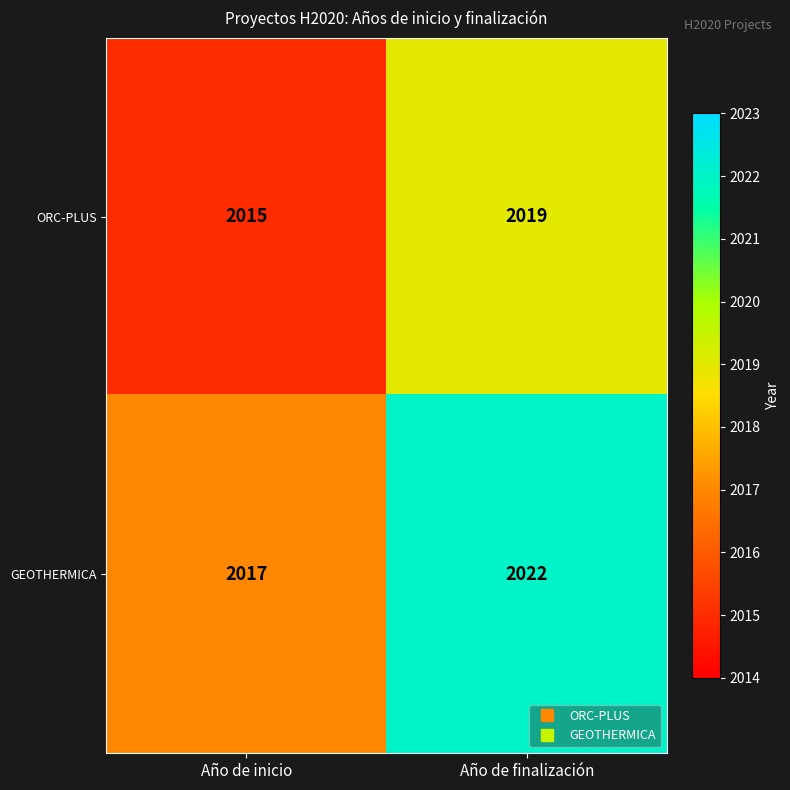

Reading left to right, transcribe all the data shown in this chart.

ORC-PLUS: 2015	2019
GEOTHERMICA: 2017	2022